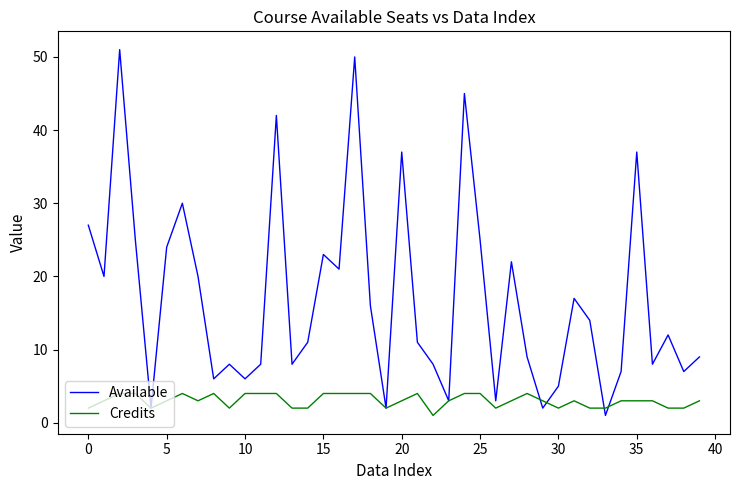

Does the chart have visible grid lines?

No